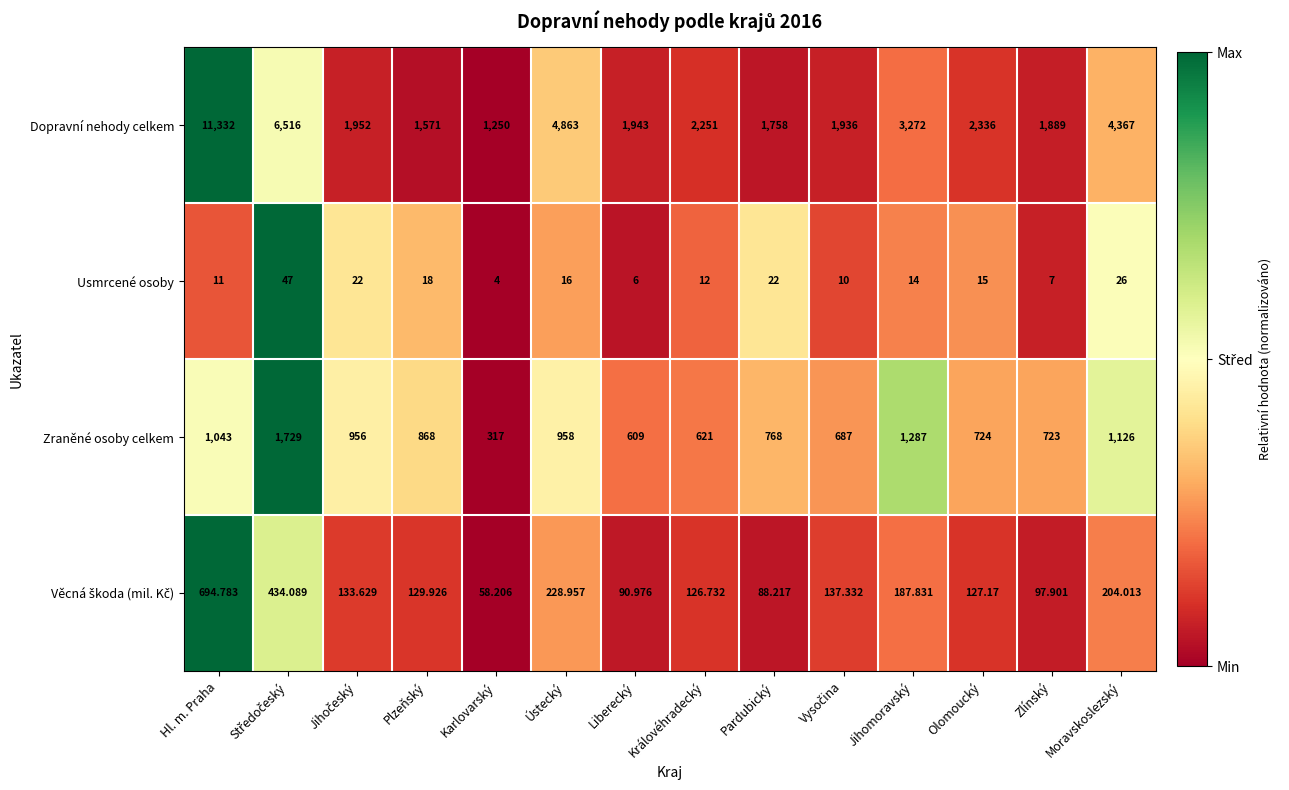

Which label corresponds to the largest value in the chart?

Hl. m. Praha